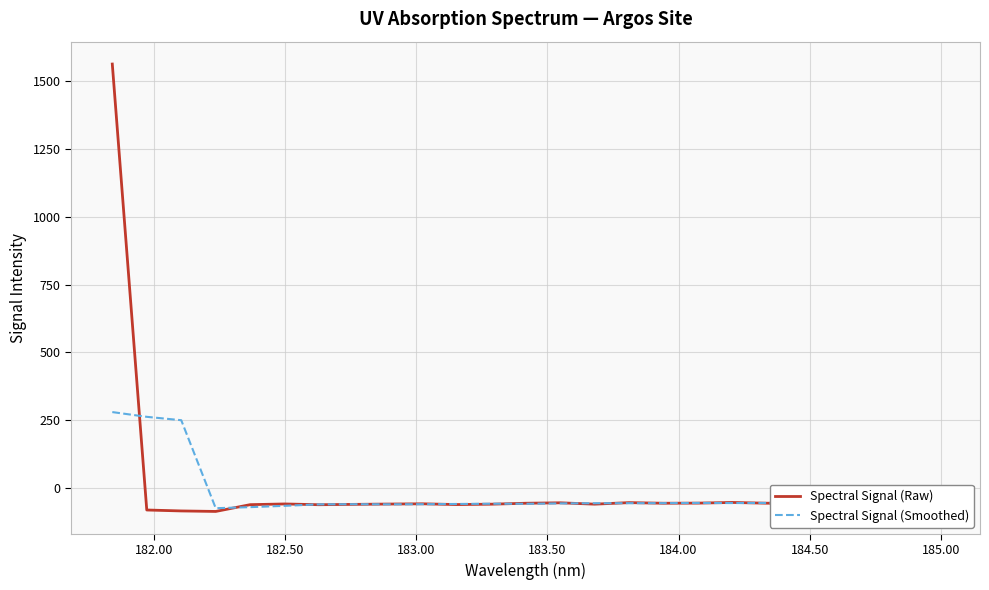

Rank the series by their maximum value, from lowest to highest.

Spectral Signal (Smoothed), Spectral Signal (Raw)